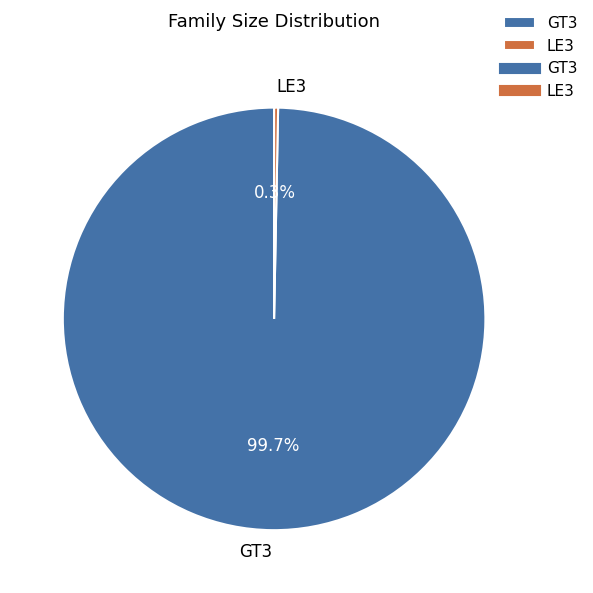

Combined, what portion of the pie is GT3 and LE3?

100.0%